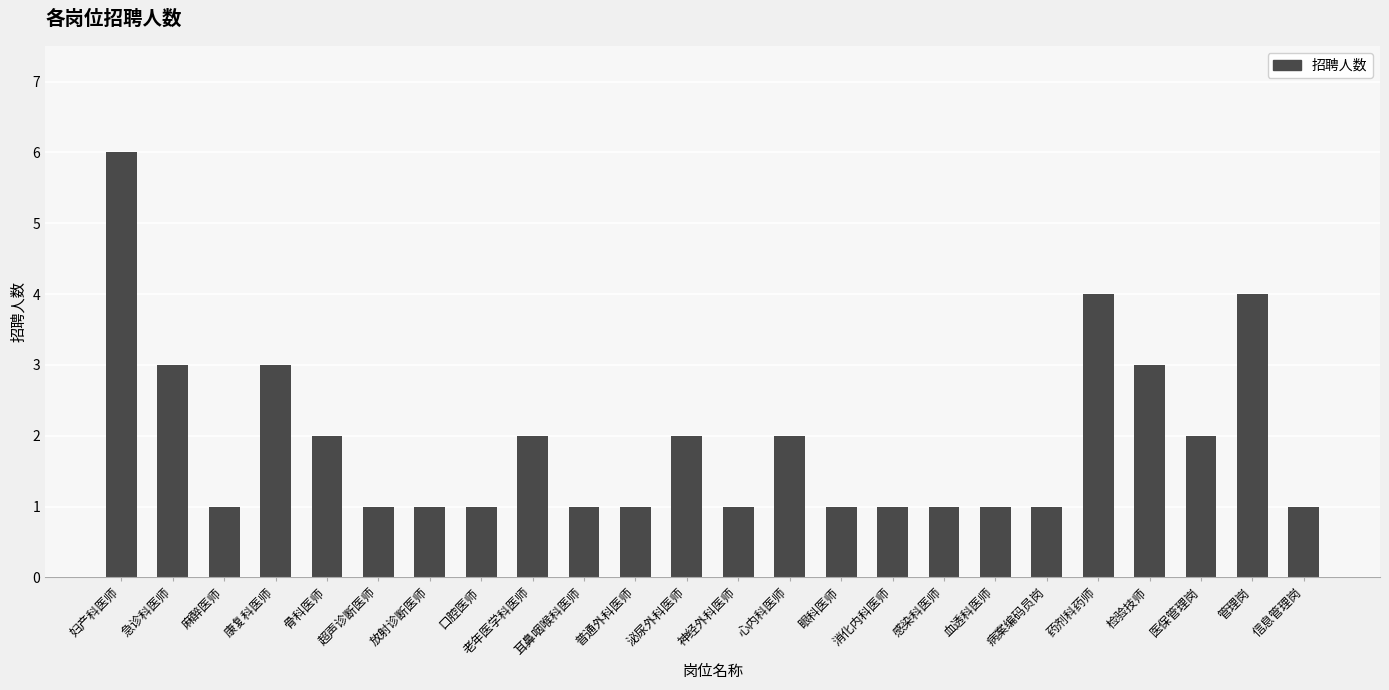

Count the number of categories in the chart.

24